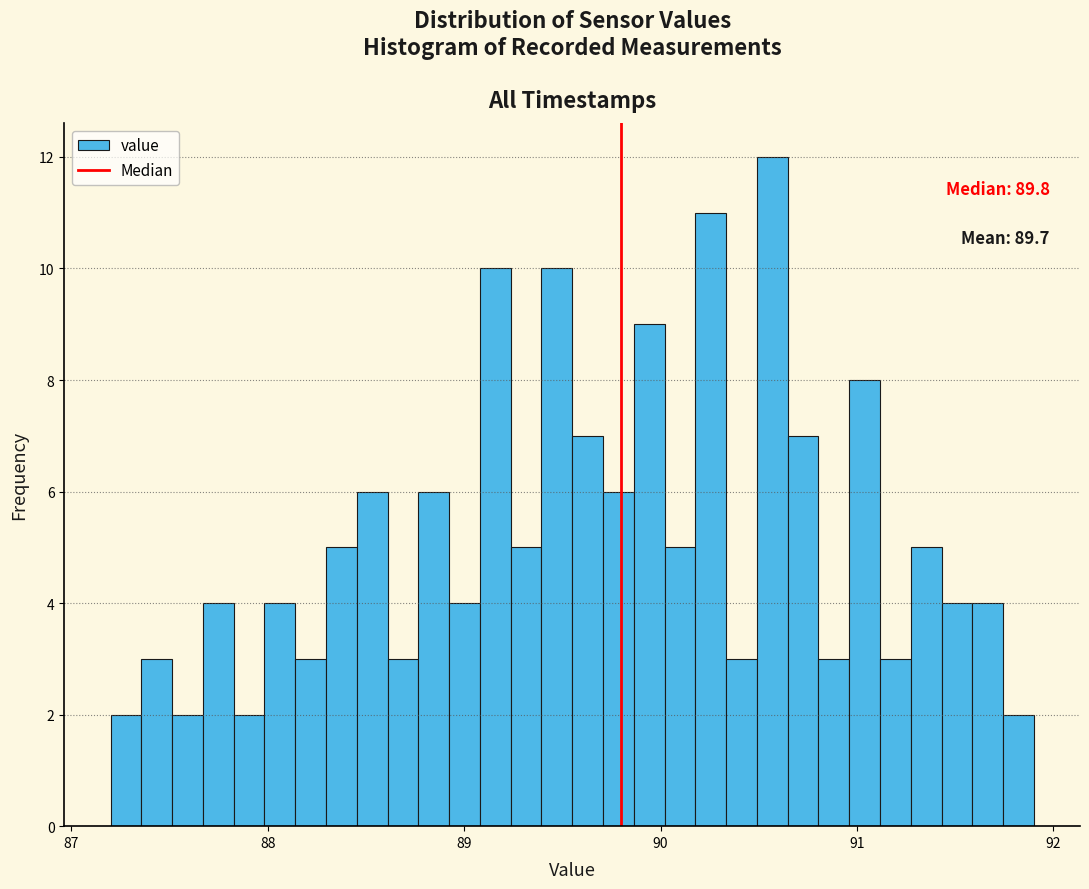

Read against the x-axis, roughly where is the centre of the tallest bar?

90.6